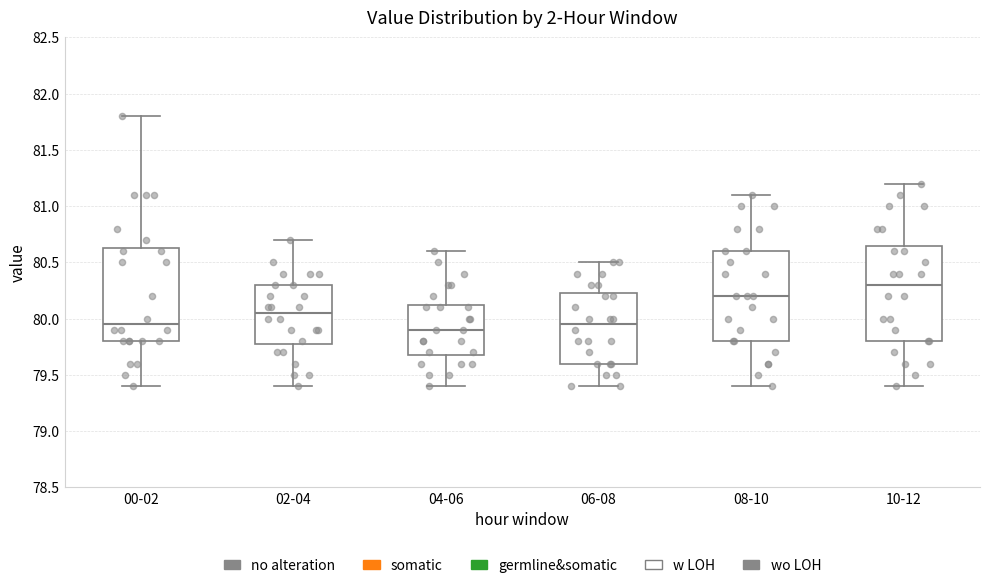

Reading left to right, read every box against the y-axis: the position of its median line, the range the box covers, and the ends of its whiskers. The values are not printed on the chart, so give them approximately, as read against the axis.

00-02: median 79.95, box 79.80 to 80.65, whiskers 79.40 to 81.80
02-04: median 80.05, box 79.80 to 80.30, whiskers 79.40 to 80.70
04-06: median 79.90, box 79.70 to 80.15, whiskers 79.40 to 80.60
06-08: median 79.95, box 79.60 to 80.25, whiskers 79.40 to 80.50
08-10: median 80.20, box 79.80 to 80.60, whiskers 79.40 to 81.10
10-12: median 80.30, box 79.80 to 80.65, whiskers 79.40 to 81.20